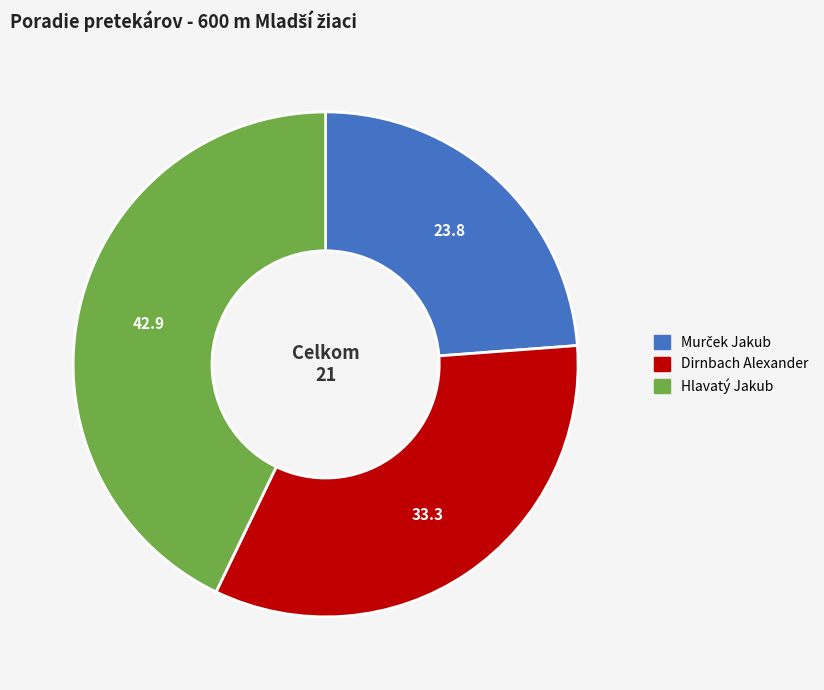

Which has a higher value, Hlavatý Jakub or Dirnbach Alexander?

Hlavatý Jakub